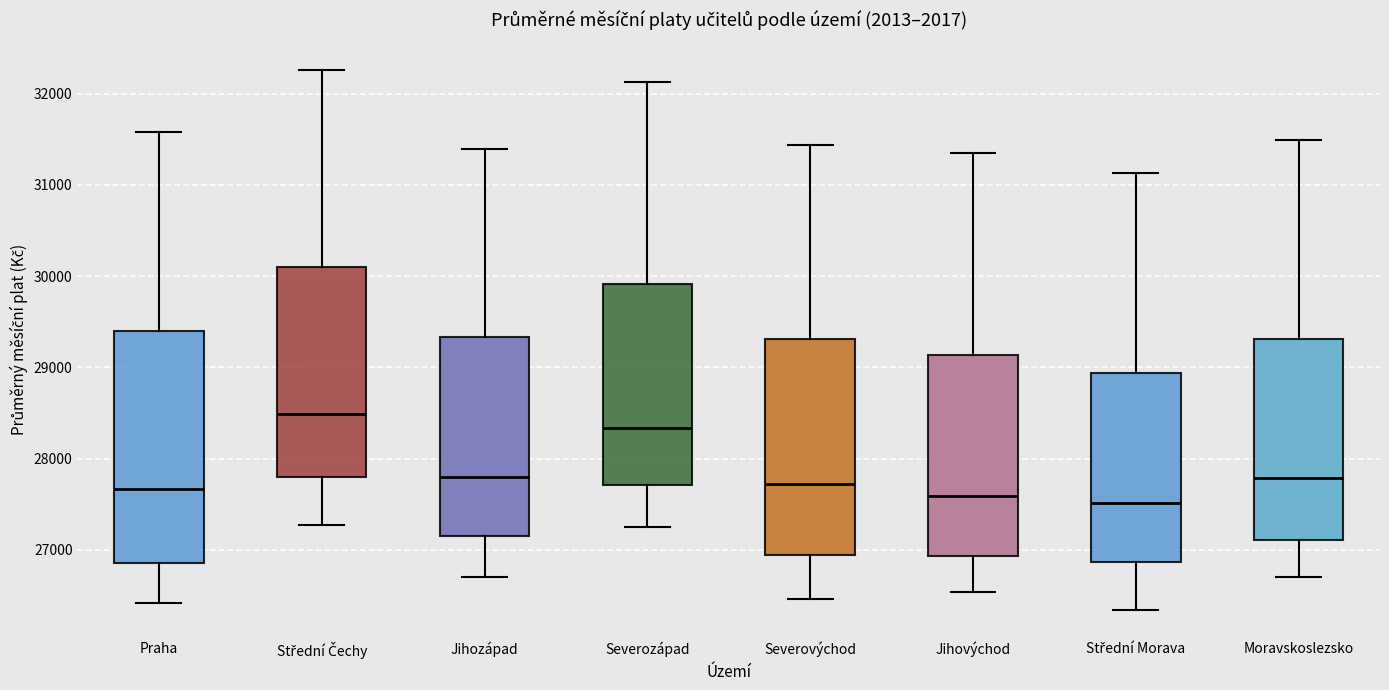

Reading left to right, read every box against the y-axis: the position of its median line, the range the box covers, and the ends of its whiskers. The values are not printed on the chart, so give them approximately, as read against the axis.

Praha: median 27700, box 26800 to 29400, whiskers 26400 to 31600
Střední Čechy: median 28500, box 27800 to 30100, whiskers 27300 to 32300
Jihozápad: median 27800, box 27200 to 29300, whiskers 26700 to 31400
Severozápad: median 28300, box 27700 to 29900, whiskers 27300 to 32100
Severovýchod: median 27700, box 26900 to 29300, whiskers 26500 to 31400
Jihovýchod: median 27600, box 26900 to 29100, whiskers 26500 to 31400
Střední Morava: median 27500, box 26900 to 28900, whiskers 26300 to 31100
Moravskoslezsko: median 27800, box 27100 to 29300, whiskers 26700 to 31500